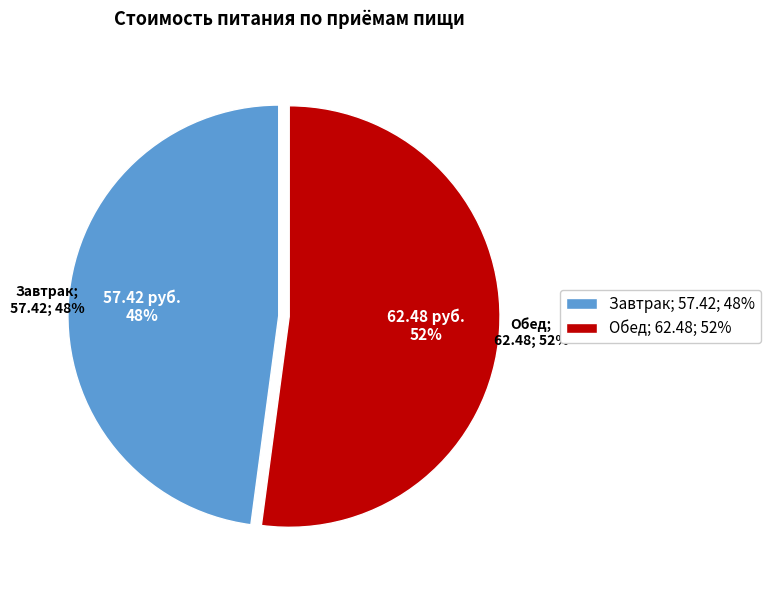

Which category has the biggest portion of the pie?

Обед